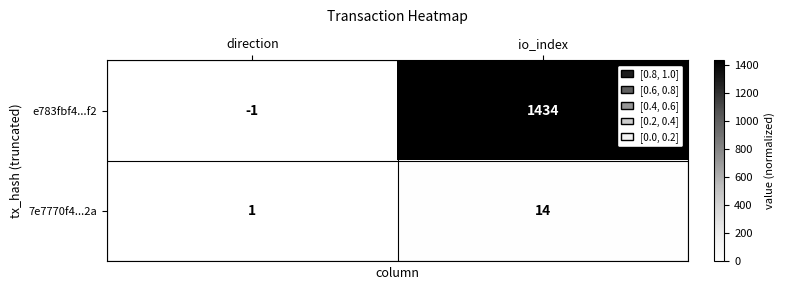

Where is e783fbf4...f2 nearest to the value 716?

direction